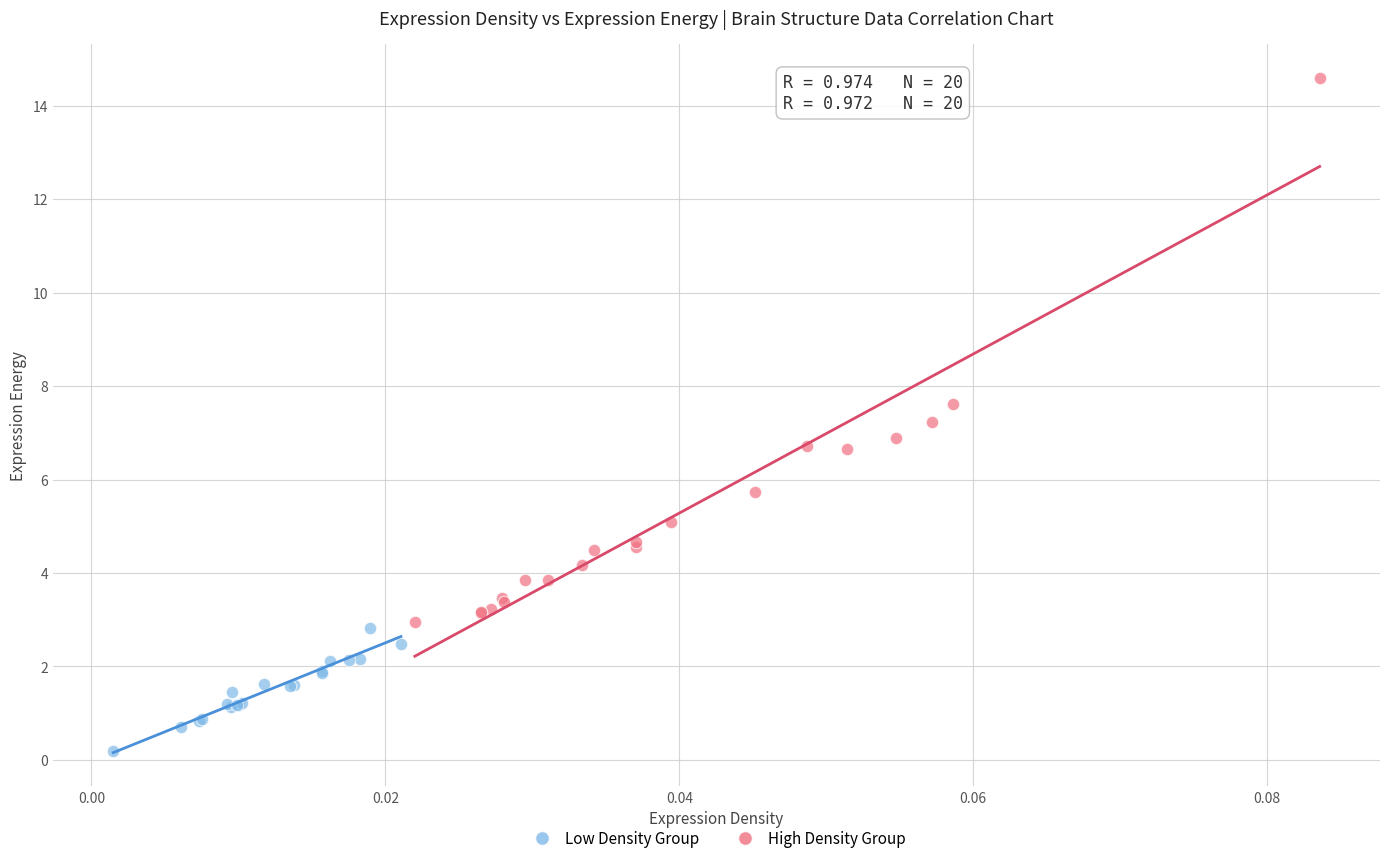

Which series has the widest spread of Y values?

High Density Group